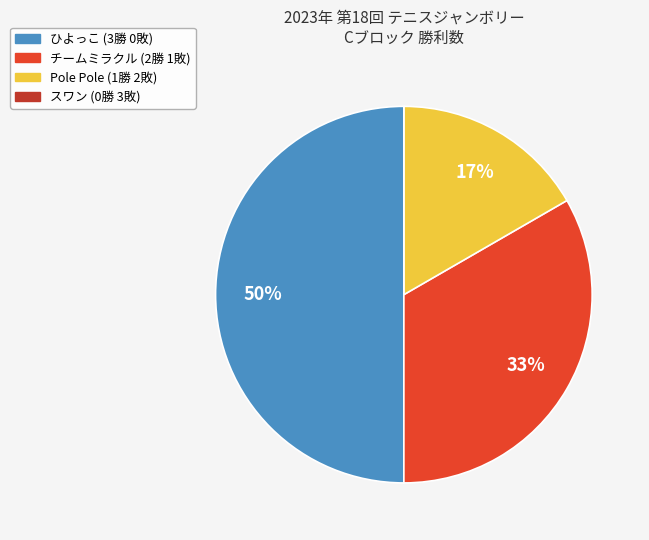

Is it true that Pole Pole is 7% of the pie?

False